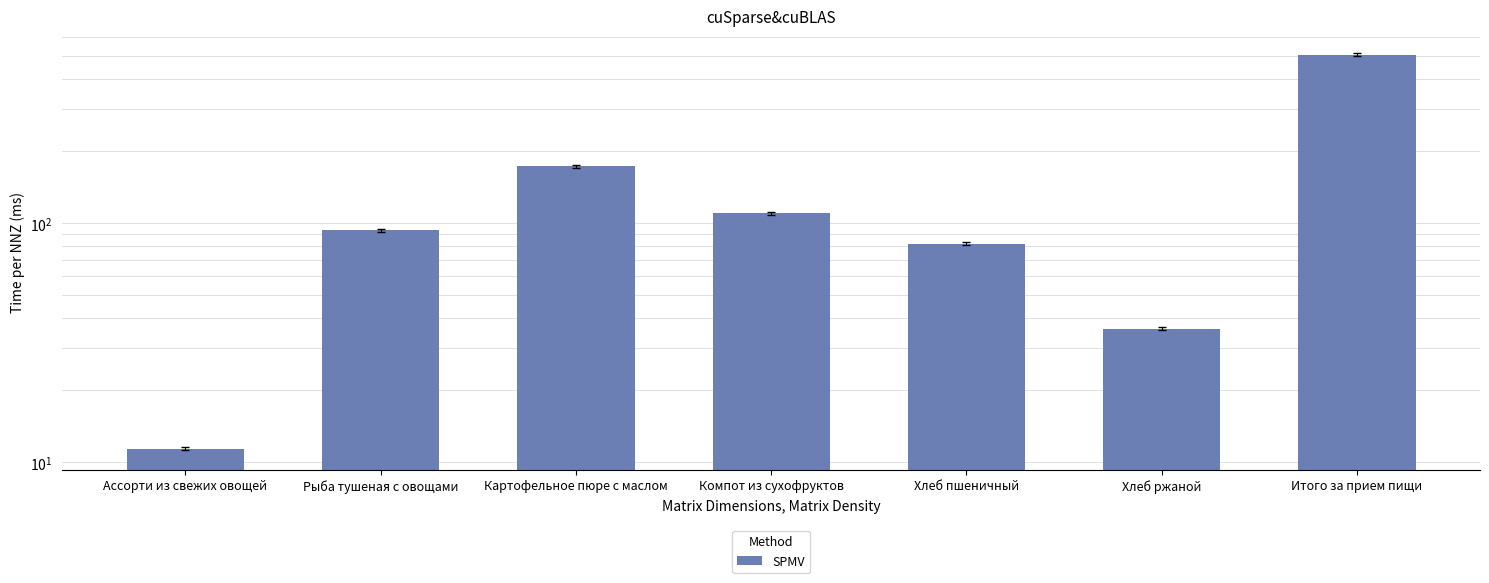

What is the minimum value shown in the chart?

11.4